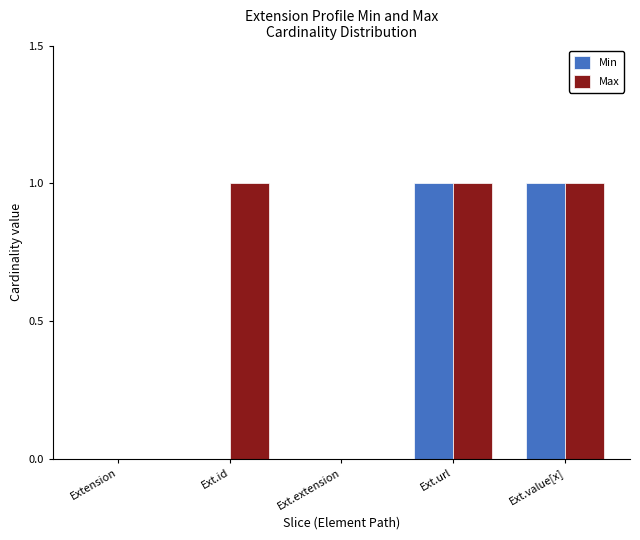

Is the value of Max at Ext.id greater than the value of Min at Ext.id?

Yes